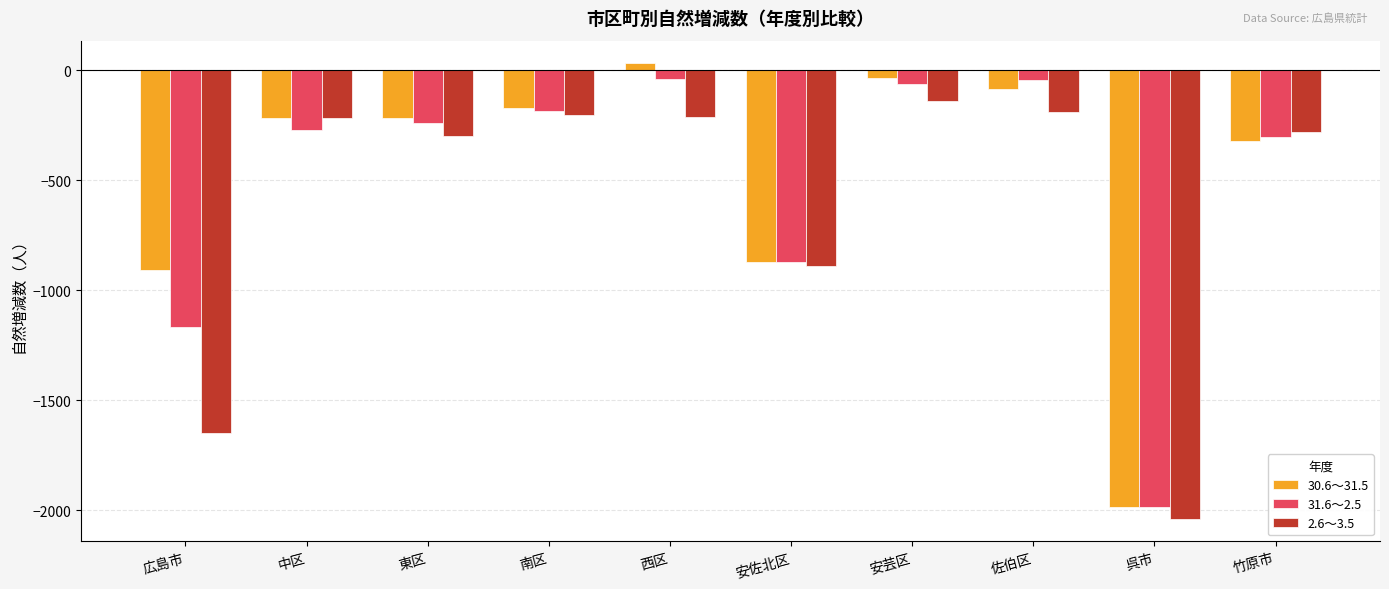

Rank the series by their average value, from lowest to highest.

2.6～3.5, 31.6～2.5, 30.6～31.5